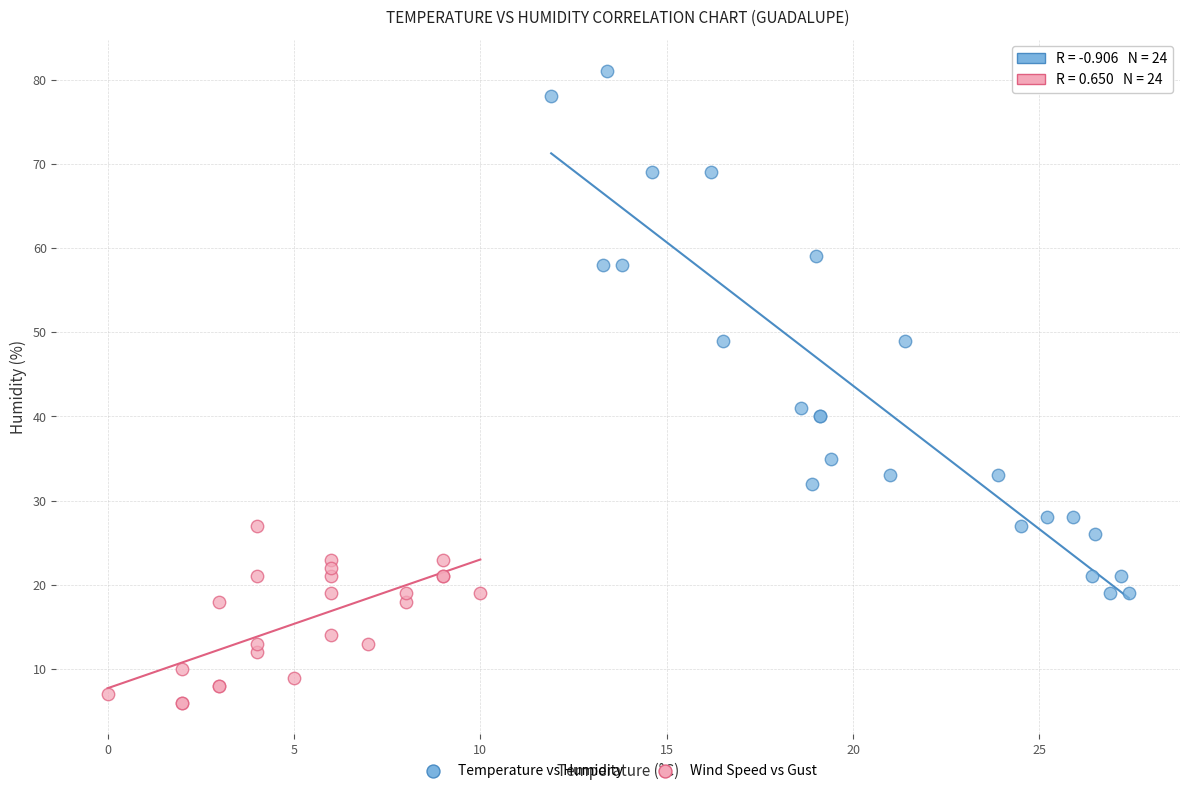

Which series contains the highest Y value?

Temperature vs Humidity